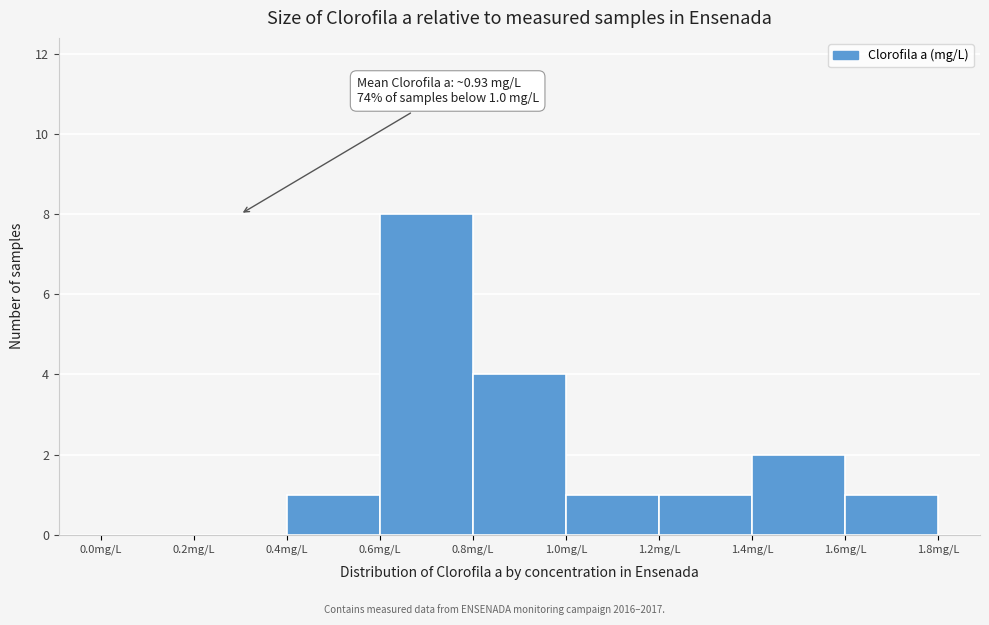

Over which range of the x-axis is the bar tallest?

0.6 to 0.8